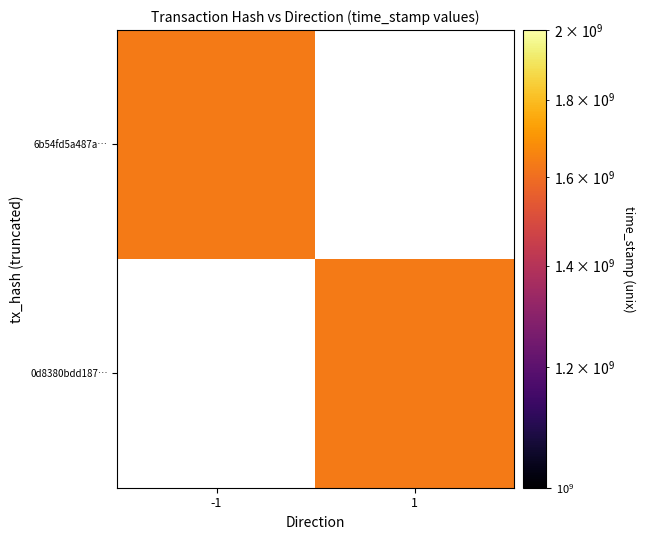

Reading left to right, transcribe all the data shown in this chart.

6b54fd5a487a3ee43d22d54cb40405833840b64: direction=-1	time_stamp=1634106470
0d8380bdd1873afcf9f7bb1584784f0277846b9: direction=1	time_stamp=1634105221